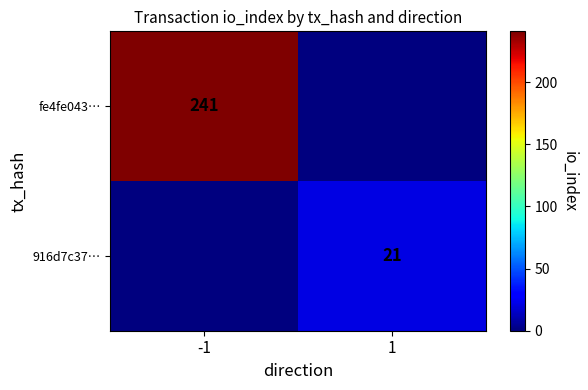

The fe4fe043… series shows 407 at -1. True or false?

False